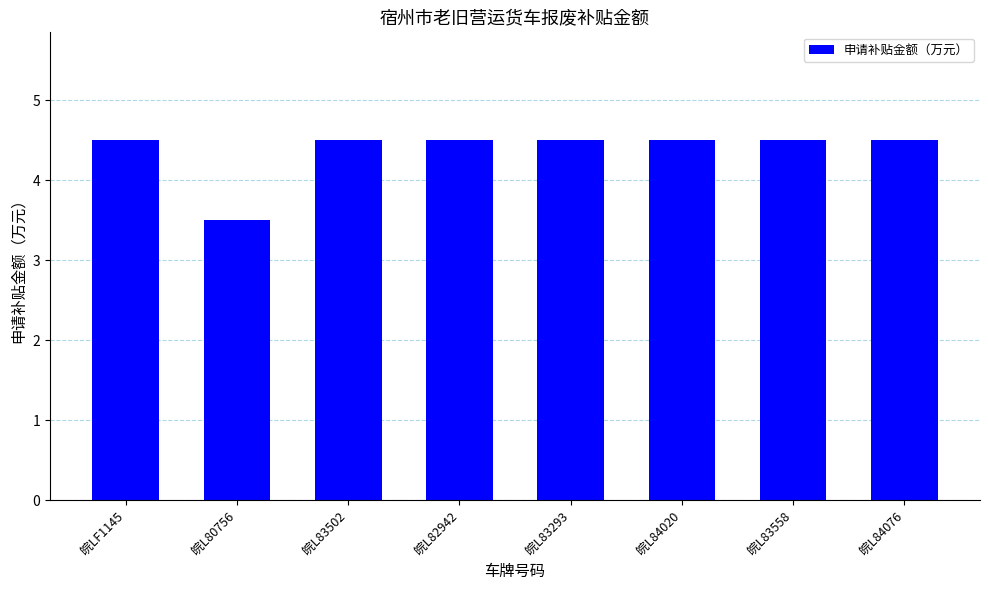

What is the sum of all values?

35.0